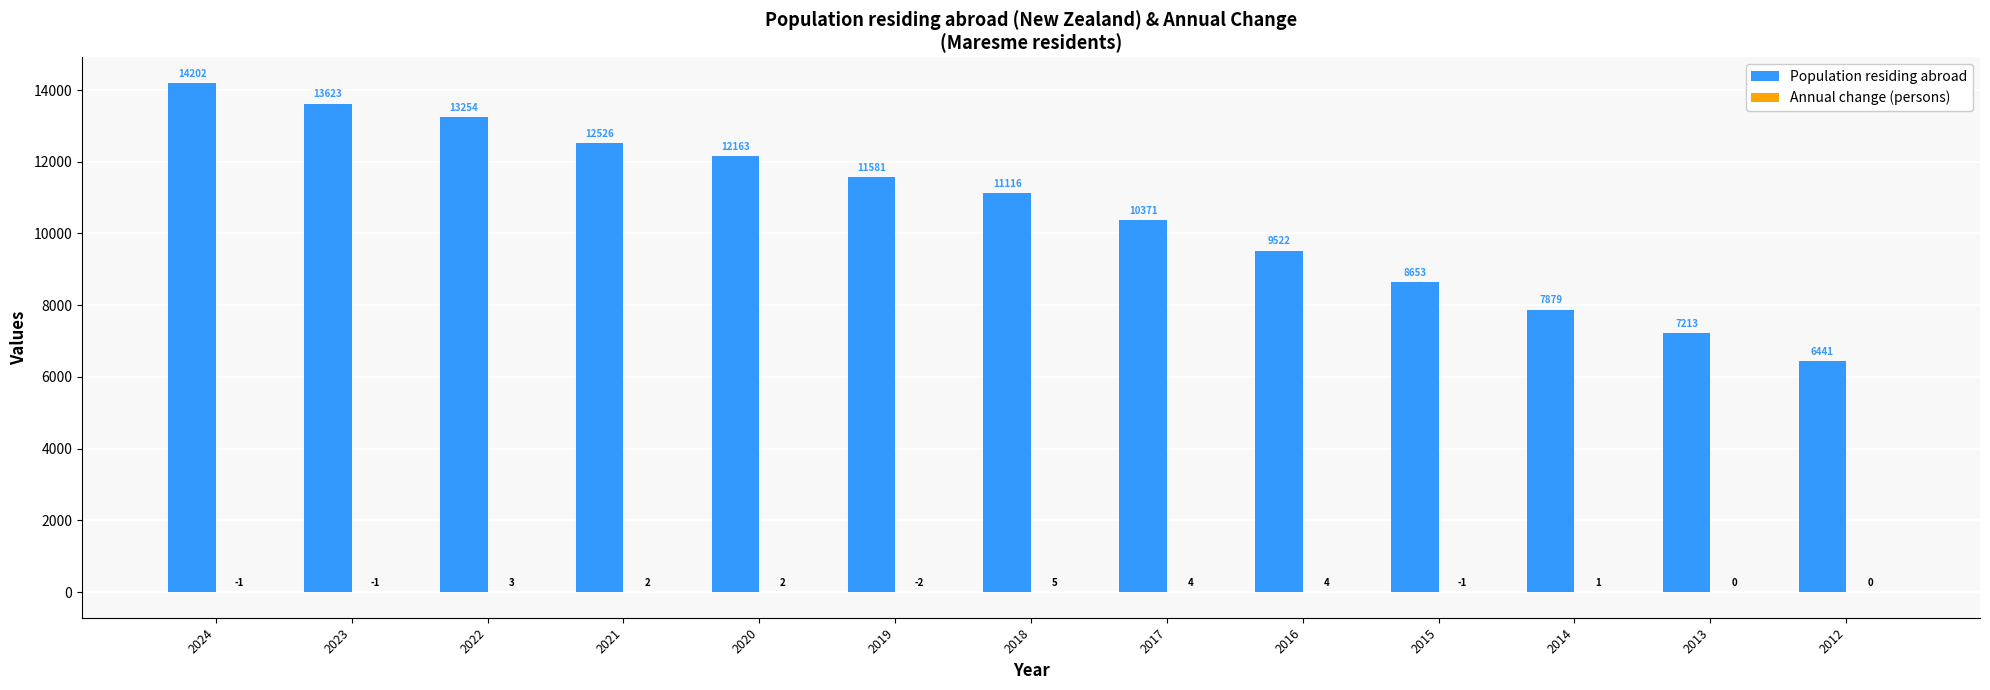

The Population residing abroad series shows 8653 at 2015. True or false?

True